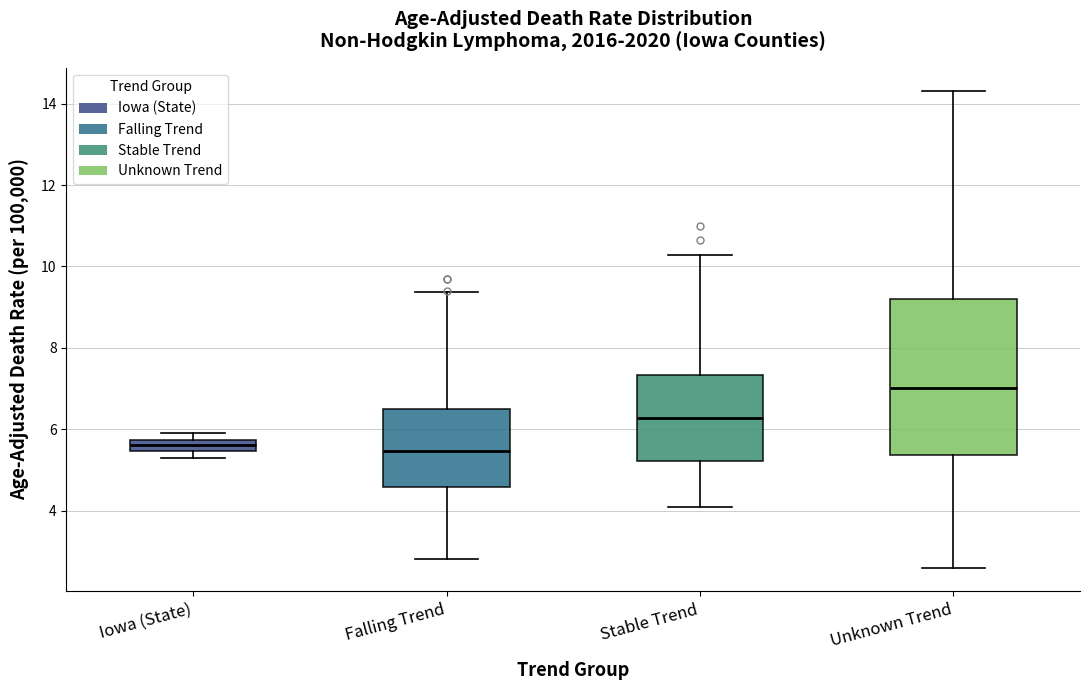

Comparing the boxes themselves (not the whiskers), which one is the tallest?

Unknown Trend